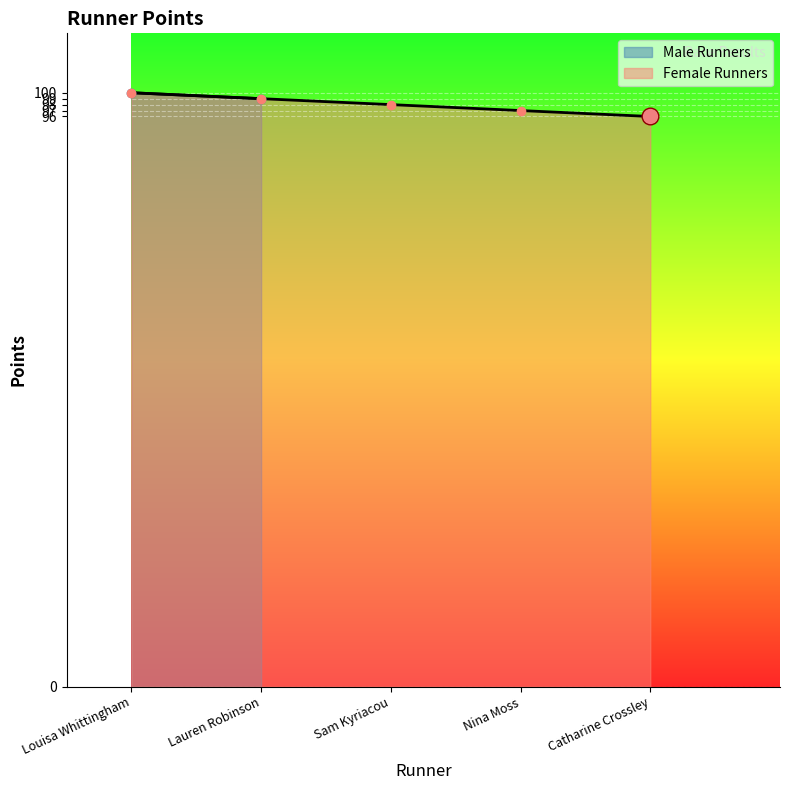

What is the highest value of the Female Runners series?

100